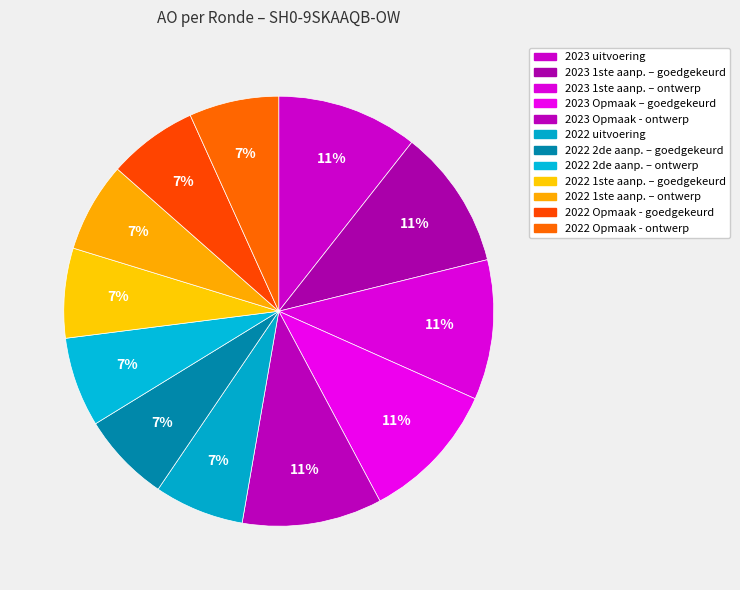

Count the number of slices in the pie.

12